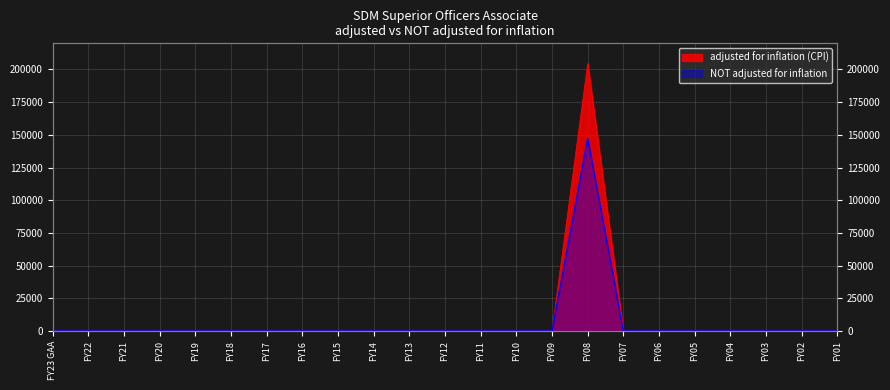

Which label corresponds to the smallest value in the chart?

FY23 GAA